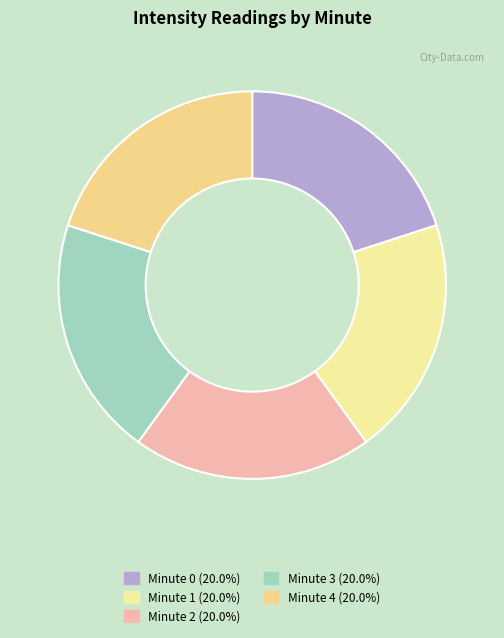

Is there a majority slice in this chart?

No